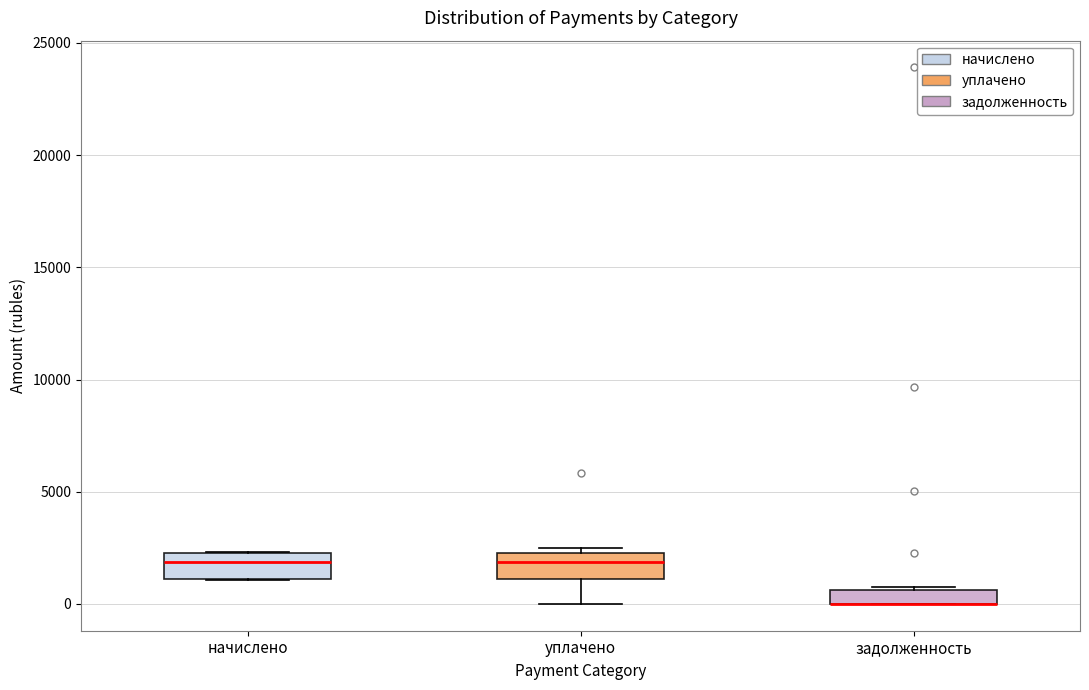

Where is the upper edge of the box for задолженность on the y-axis? The values are not printed on the chart, so give them approximately, as read against the axis.

500